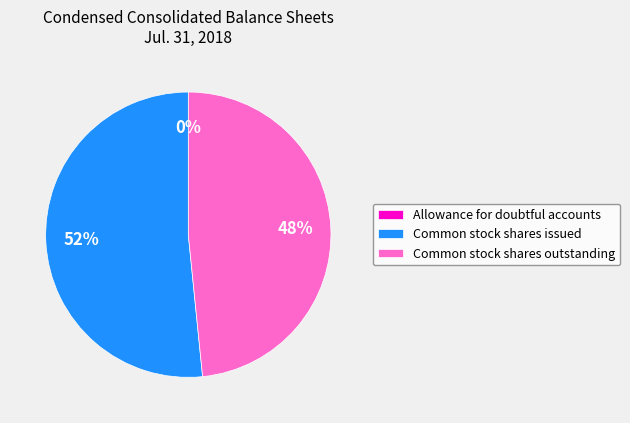

Is there a majority slice in this chart?

Yes